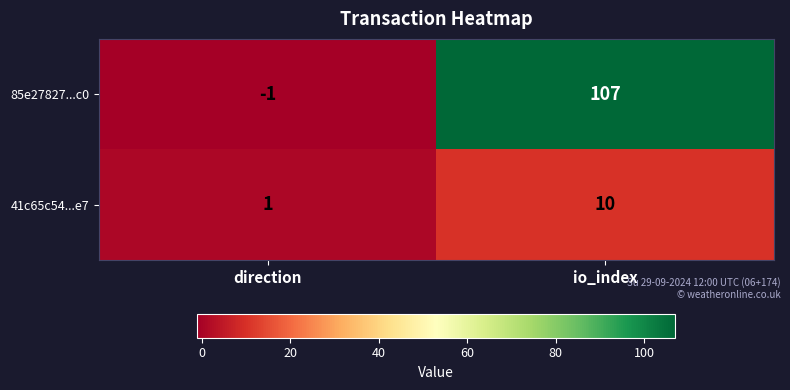

At which category is the sum across all series the highest?

io_index